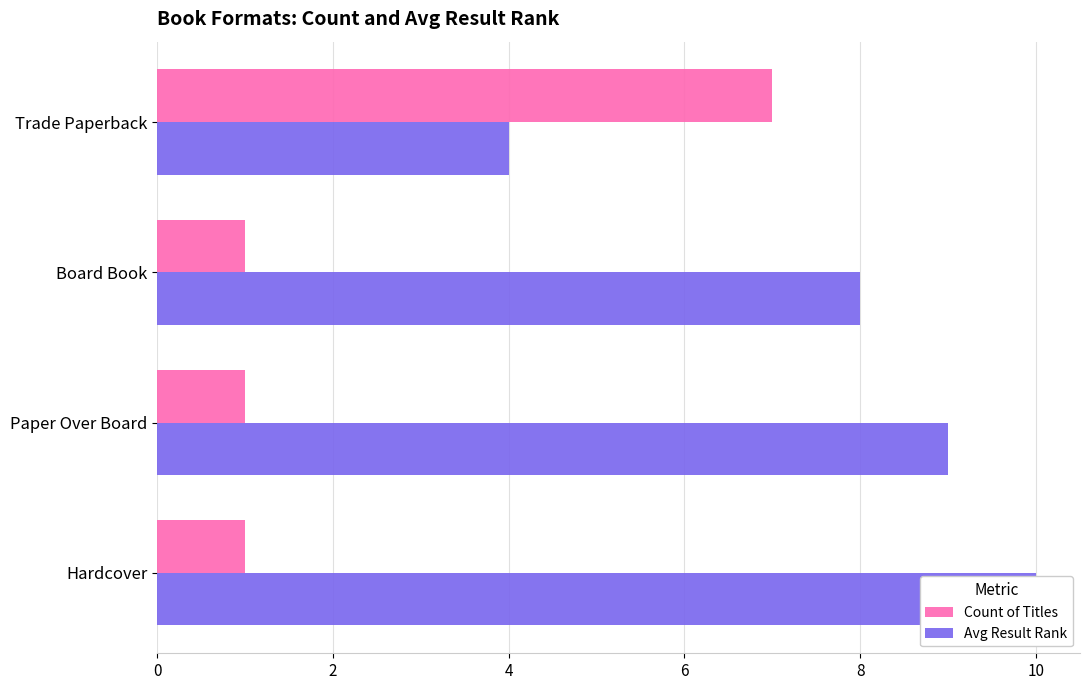

Reading left to right, transcribe all the data shown in this chart.

Count of Titles: 7	1	1	1
Avg Result Rank: 4	8	9	10